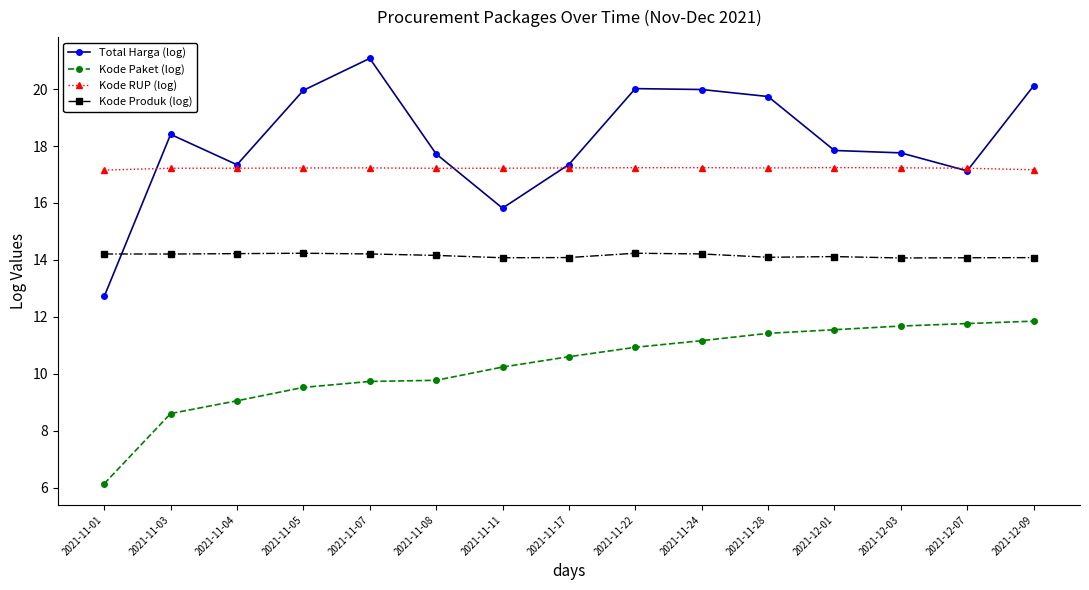

What is the value of the Kode Paket (log) point at the 5th from the left?

9.7